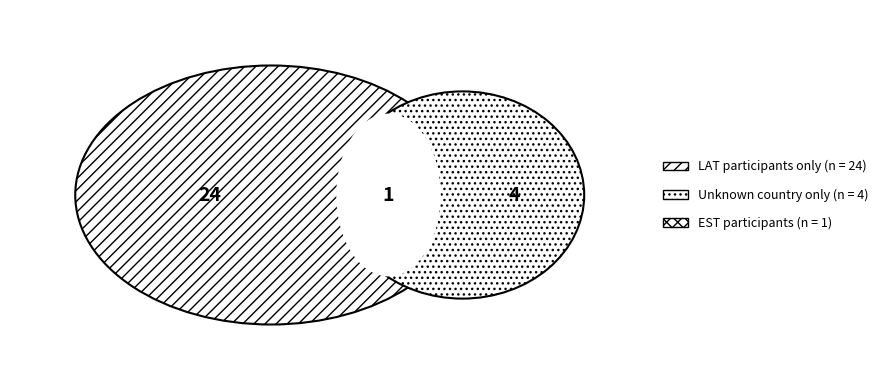

The Other slice represents 1% of the pie. True or false?

False